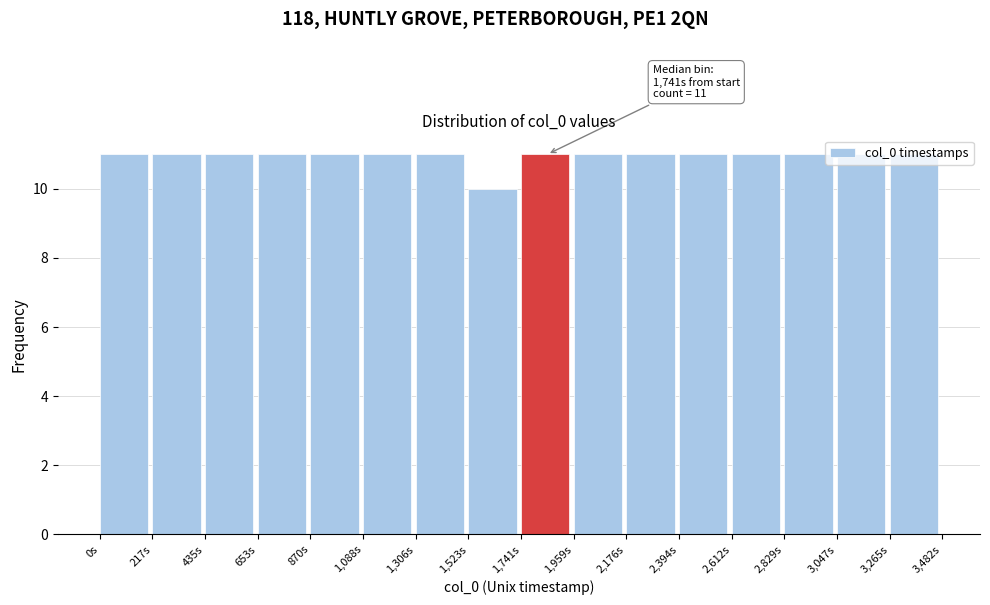

What is the sum of all values?

175